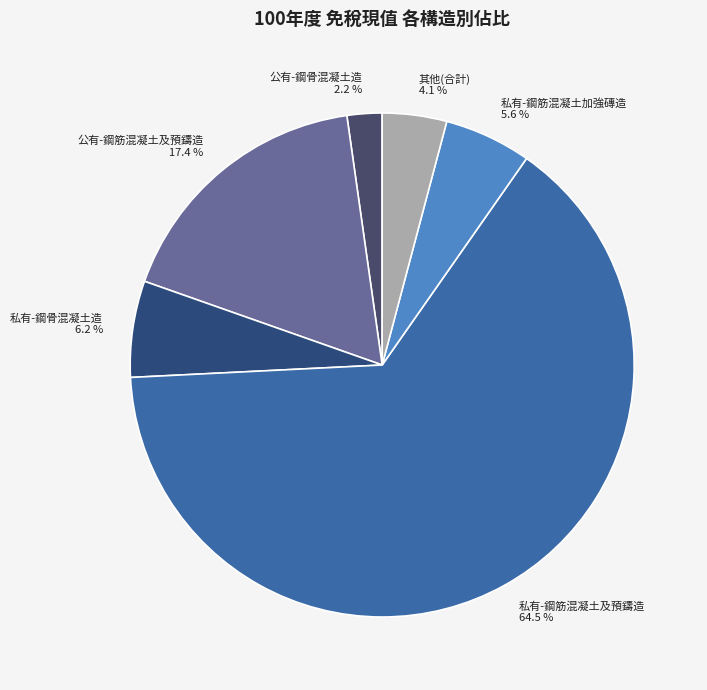

How much of the chart is everything except 私有-鋼筋混凝土加強磚造?

94.4%